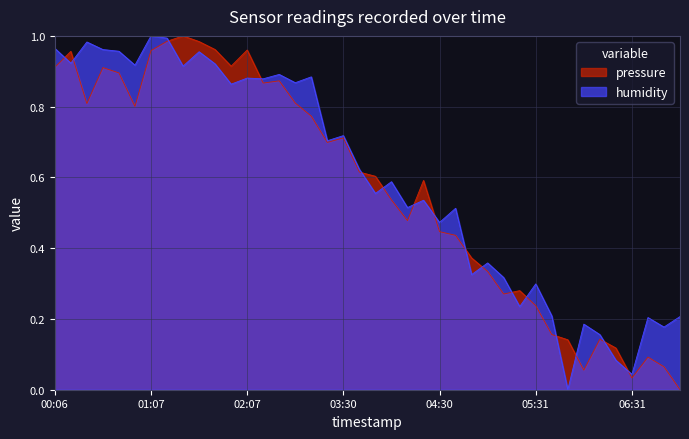

The value of pressure at 00:06 is 0.9. True or false?

True